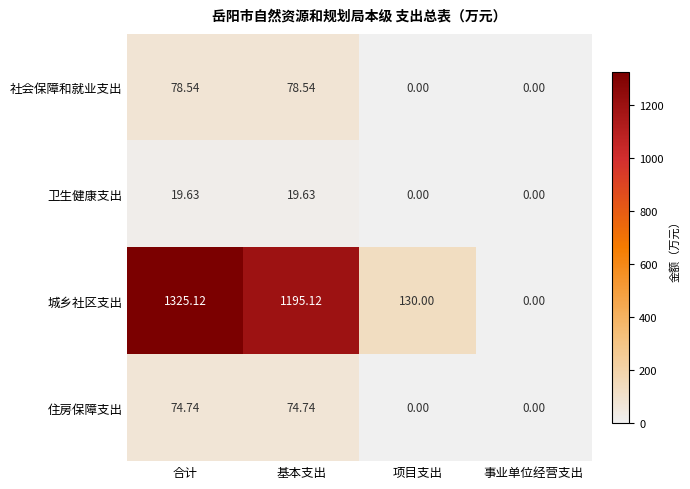

At which category does the chart reach its peak across all series?

合计